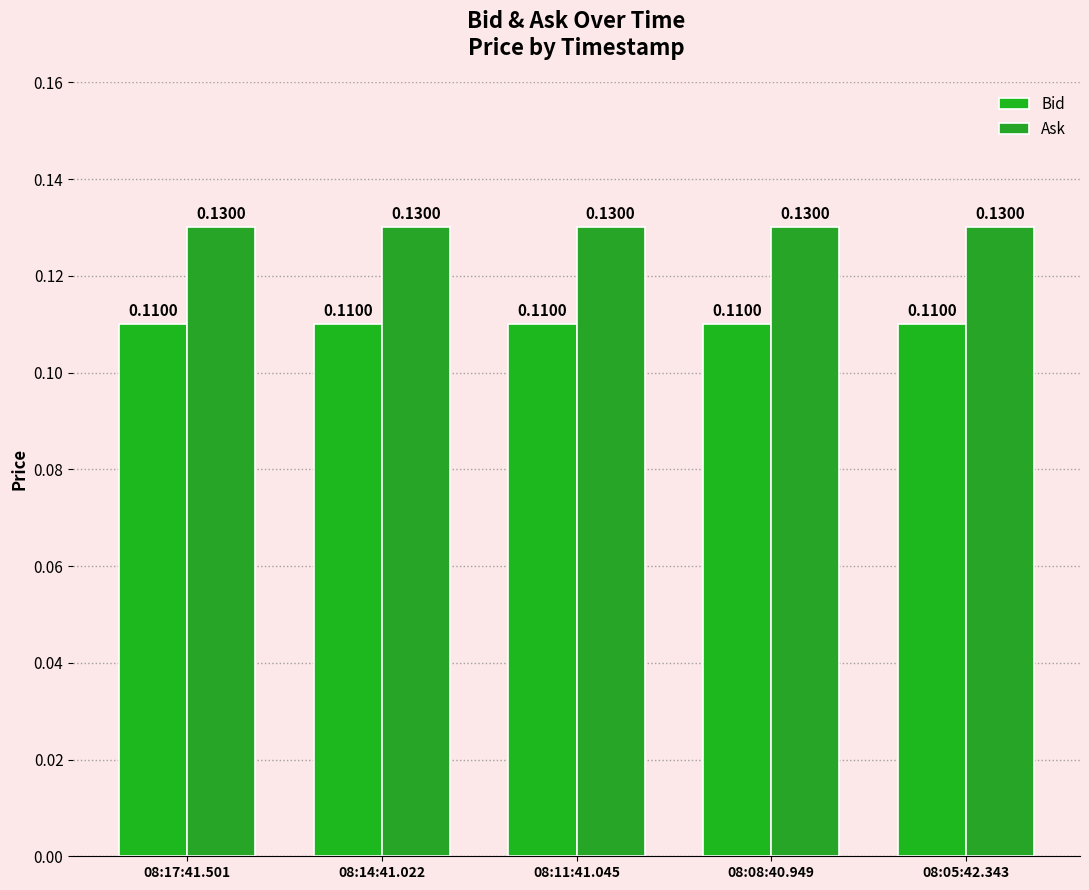

Count the number of categories in the chart.

5